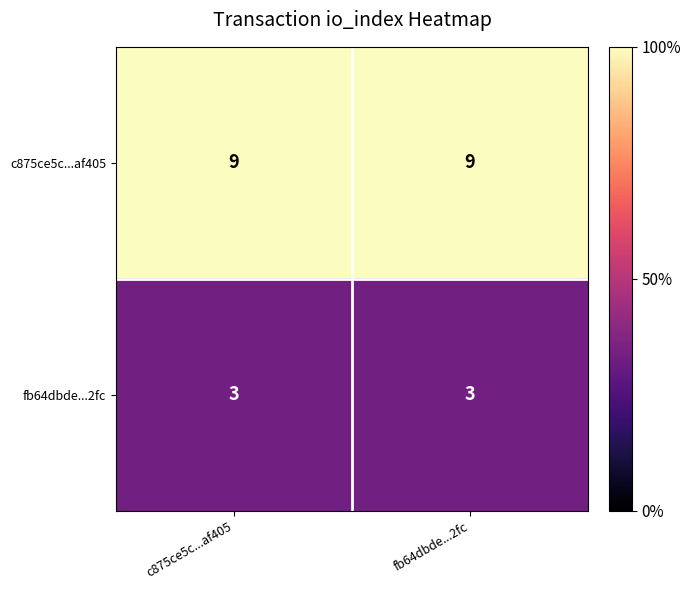

What is the total value across all series at fb64dbde...2fc?

12